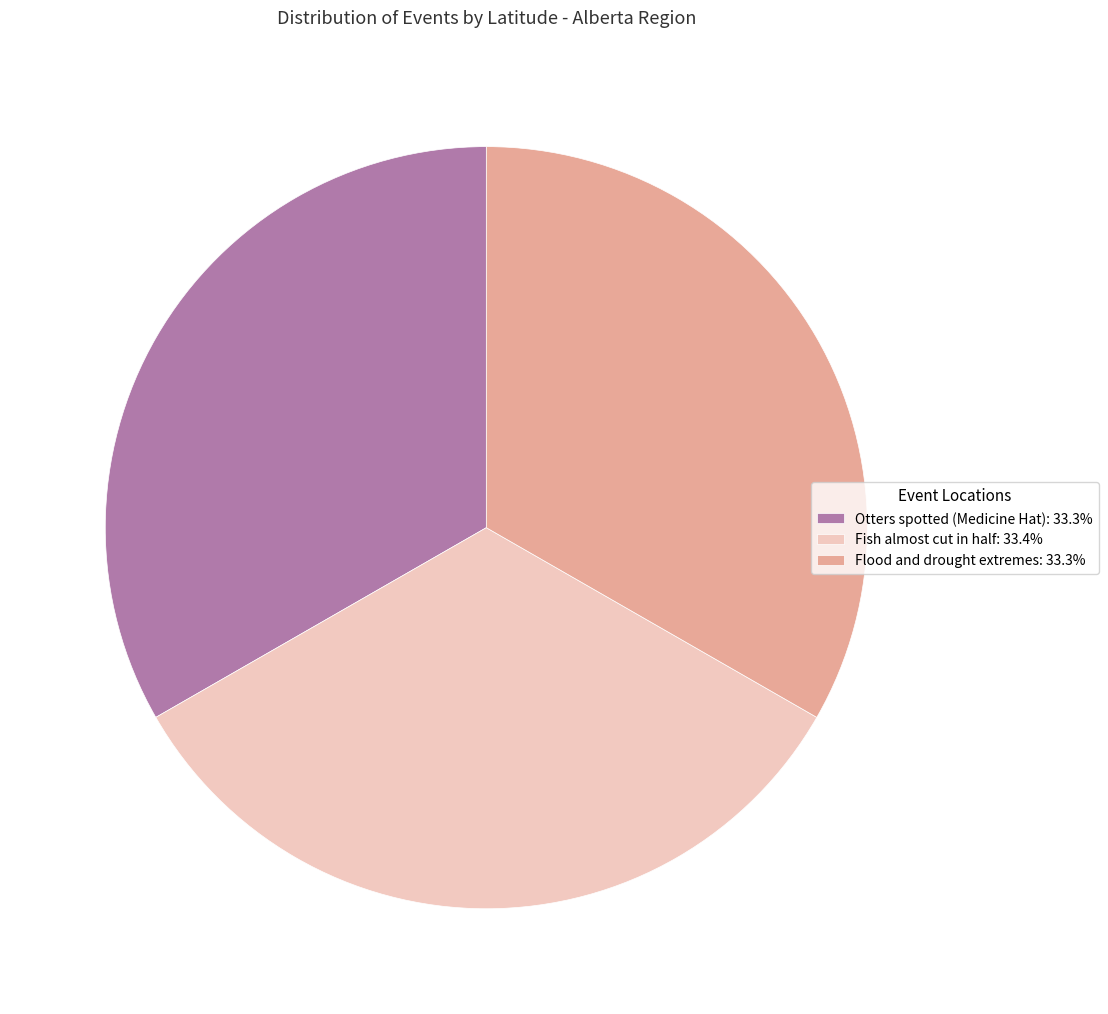

How many slices are in this pie chart?

3